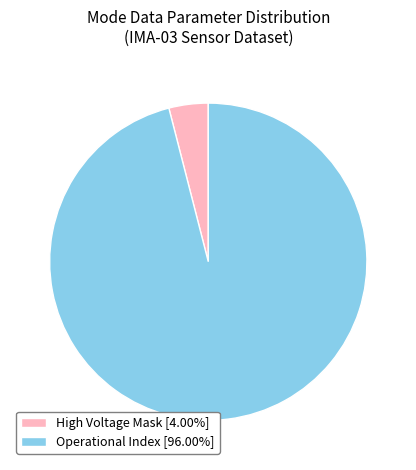

Approximately how many times larger is the value at Operational Index [96.00%] compared to High Voltage Mask [4.00%]?

24.0